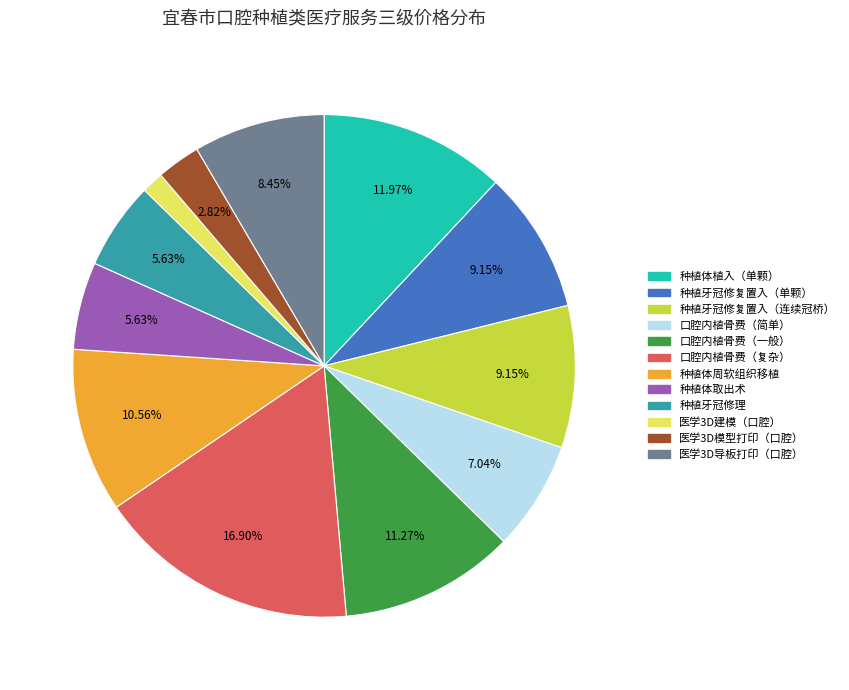

Count the number of slices in the pie.

12